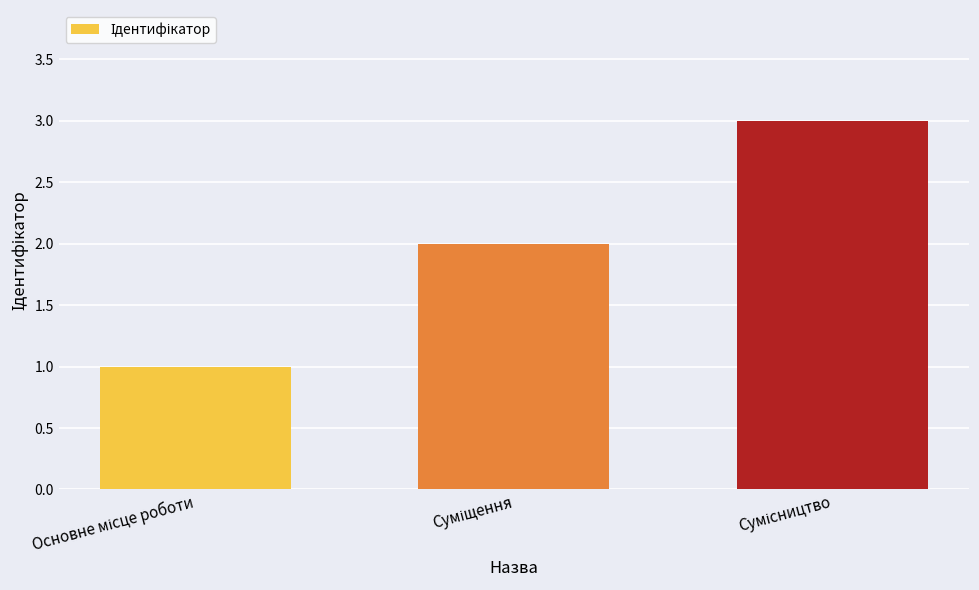

Are the bars grouped side by side (vs. stacked)?

No